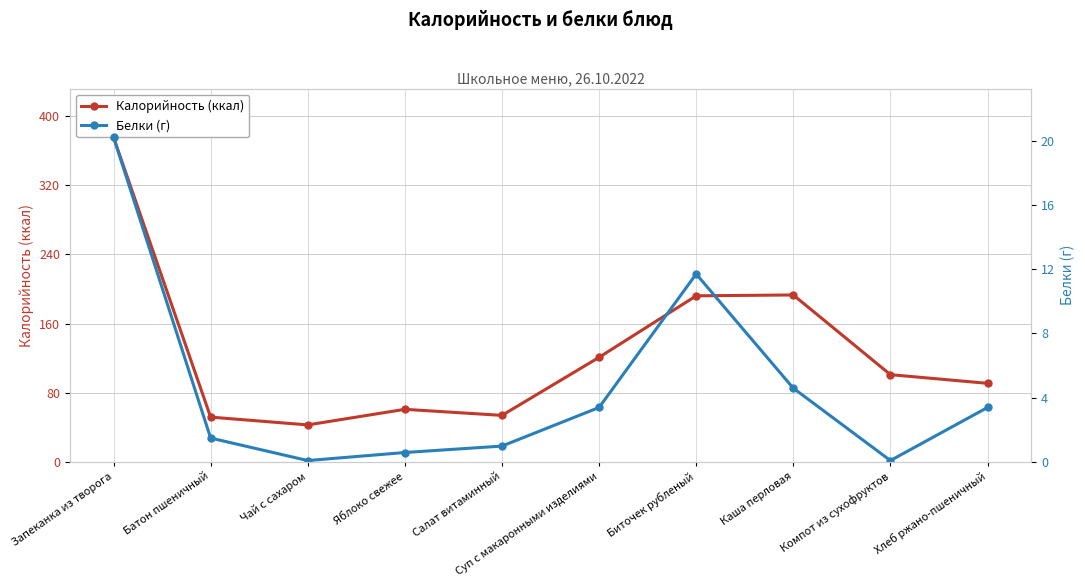

Reading left to right, transcribe all the data shown in this chart.

Калорийность (ккал): 375.0	52.0	43.0	61.0	54.0	121.0	192.0	193.0	101.0	91.0
Белки (г): 20.2	1.5	0.1	0.6	1.0	3.4	11.7	4.6	0.1	3.4